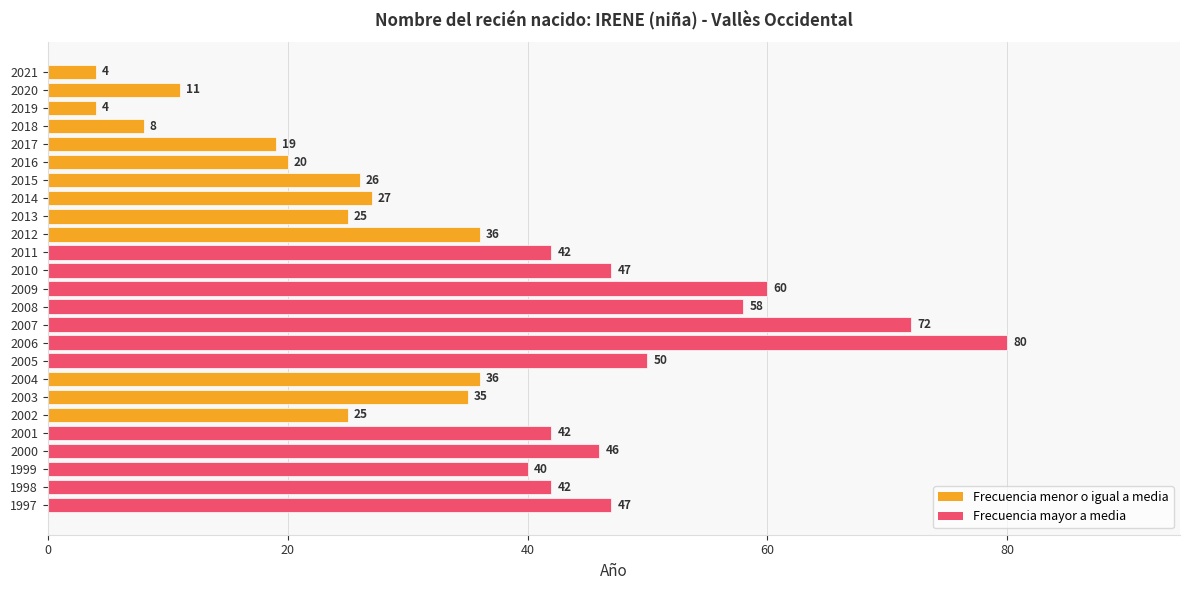

Is it true that the value at 2016 is 12?

False